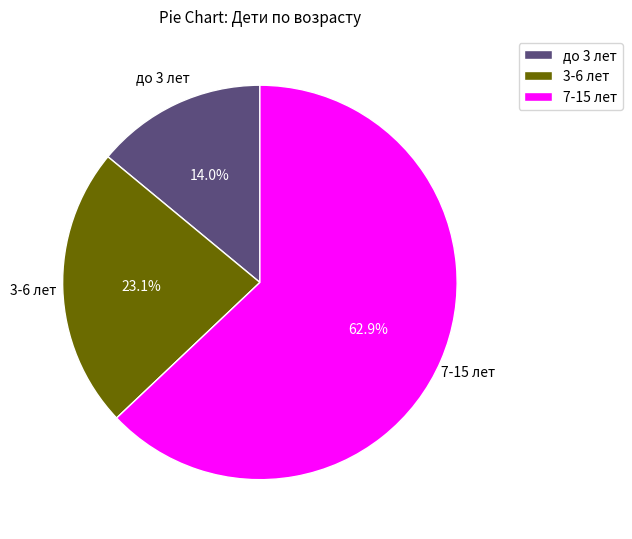

What portion of the pie excludes 3-6 лет?

76.9%